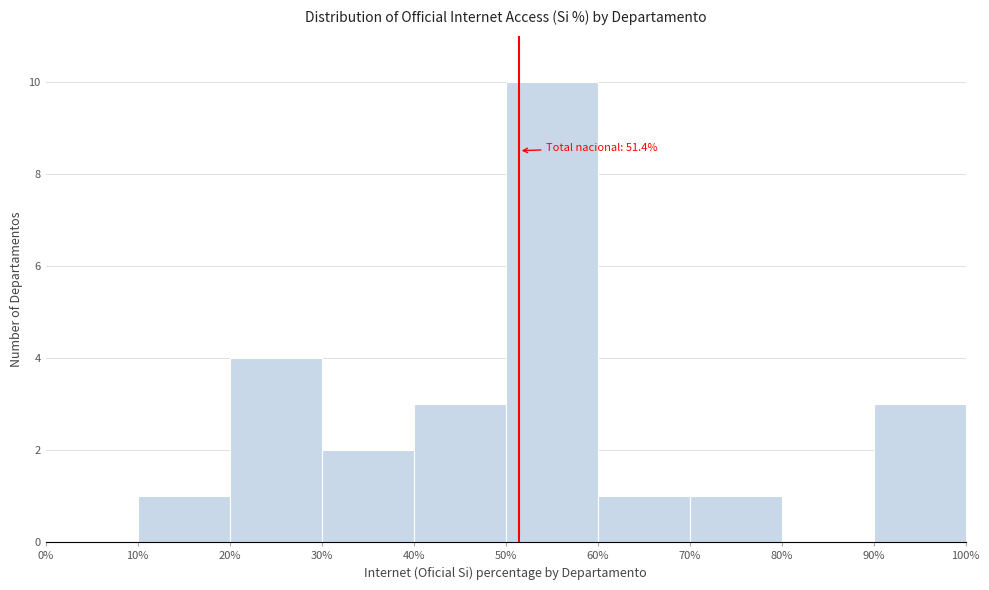

Over which range of the x-axis is the bar tallest?

50% to 60%